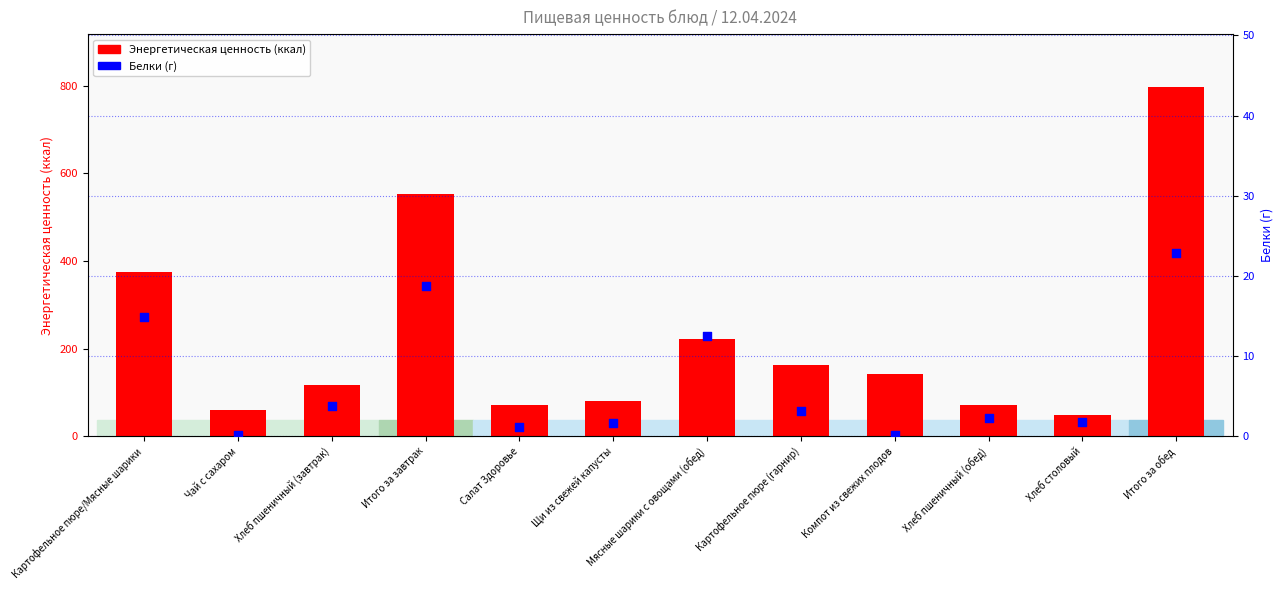

Which series contains the lowest Y value?

Белки (г)